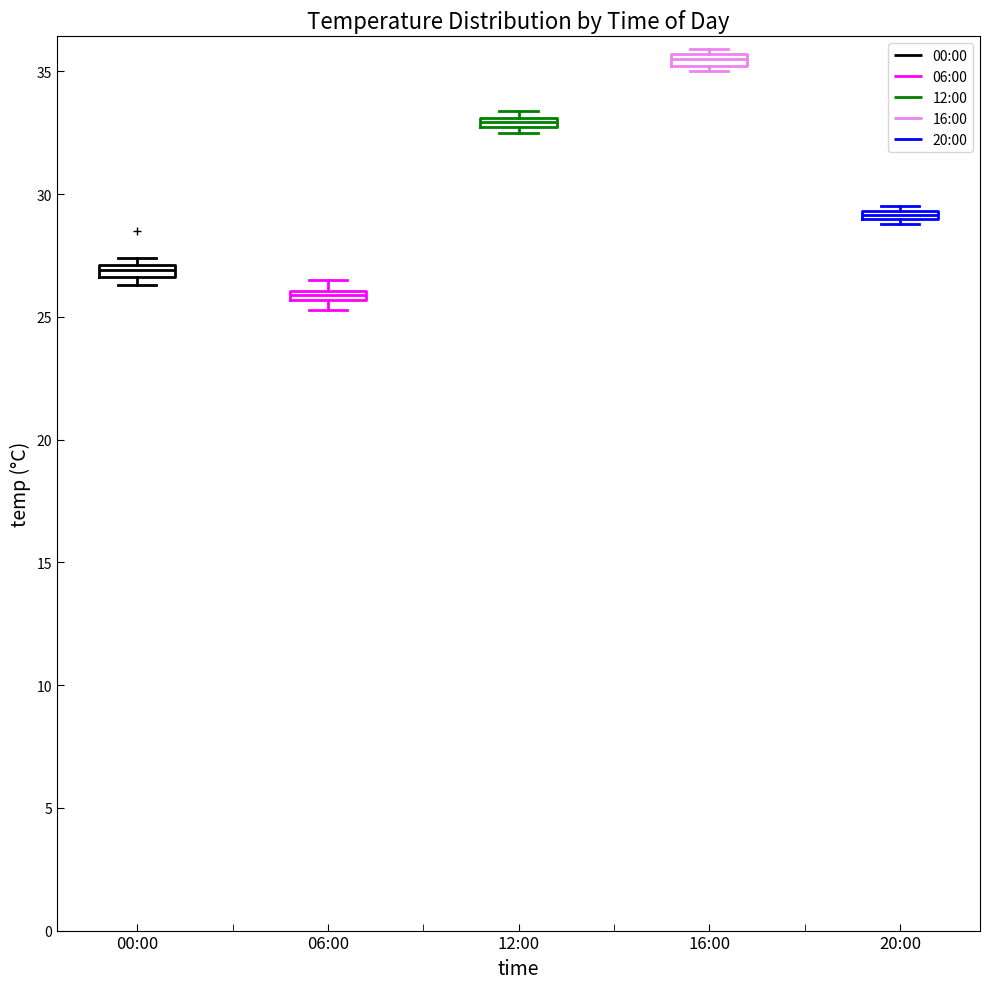

Which box's median line is the lowest?

06:00